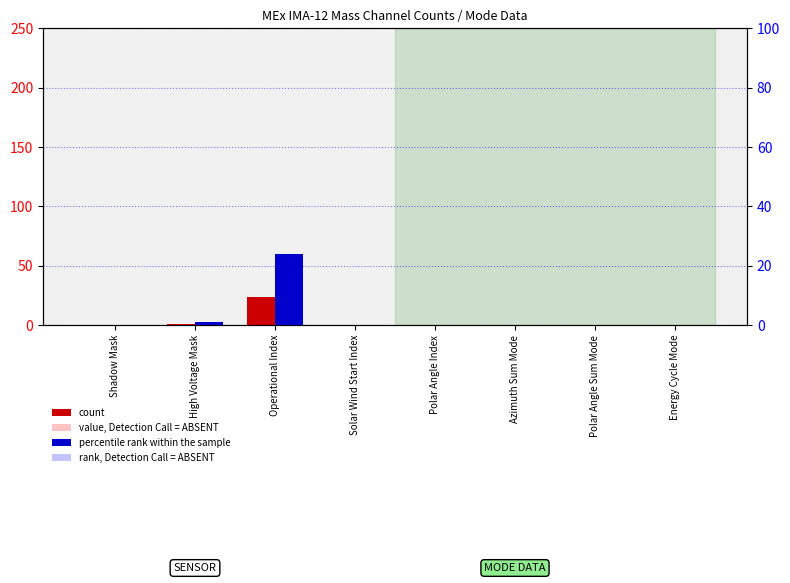

At how many categories does at least one series exceed 16?

1